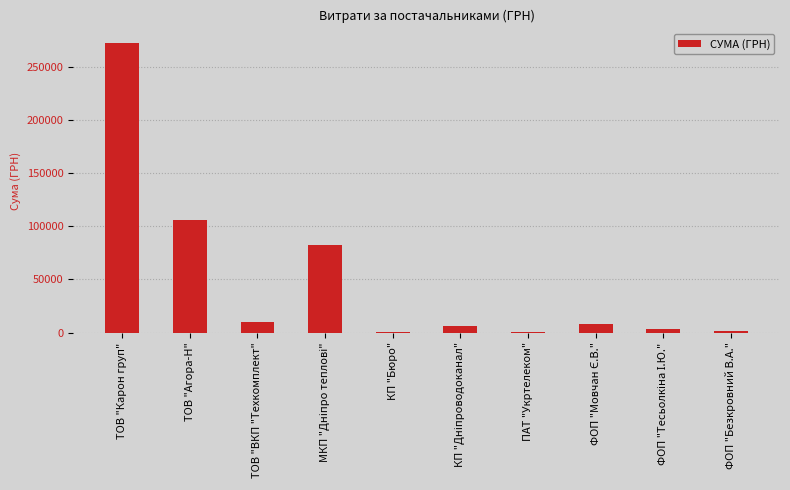

Which has a higher value, КП "Бюро" or ТОВ "Агора-Н"?

ТОВ "Агора-Н"